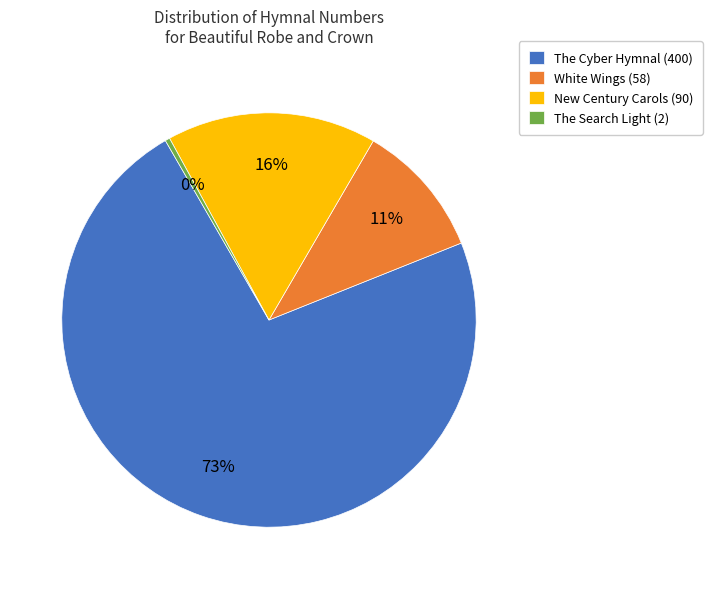

How many slices are in this pie chart?

4